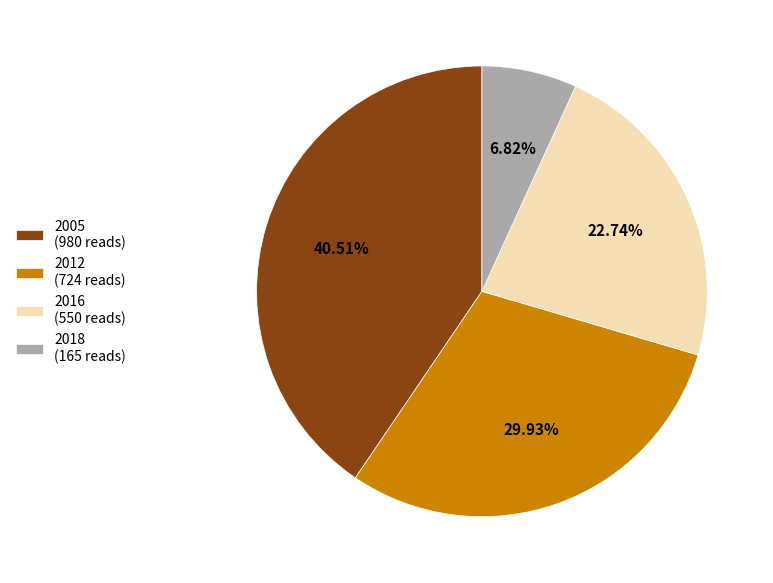

Which category has the smallest portion of the pie?

2018